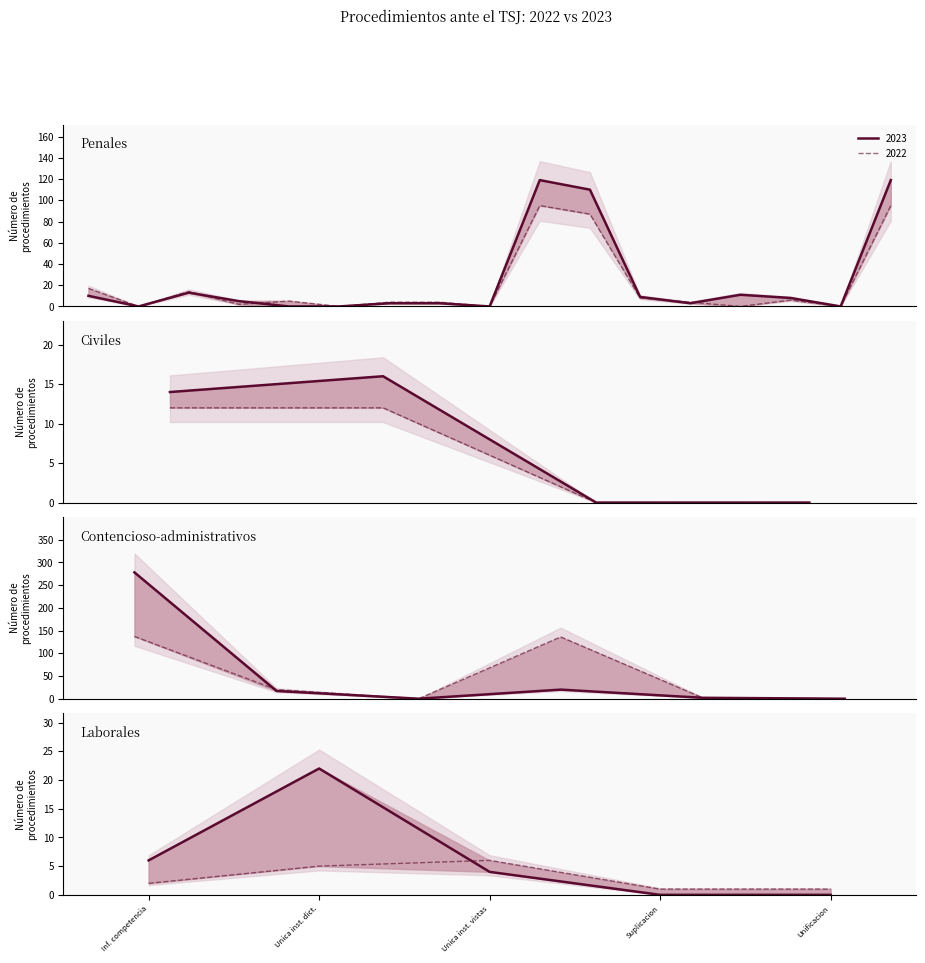

How many interior local peaks does the Procedimientos penales series have?

3